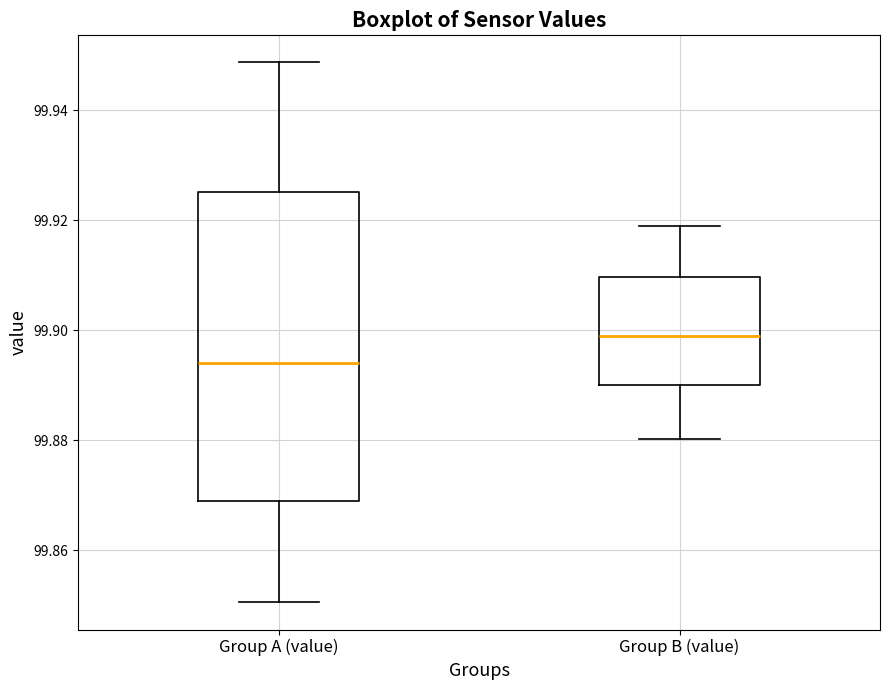

Reading left to right, read every box against the y-axis: the position of its median line, the range the box covers, and the ends of its whiskers. The values are not printed on the chart, so give them approximately, as read against the axis.

Group A (value): median 99.894, box 99.870 to 99.926, whiskers 99.850 to 99.948
Group B (value): median 99.898, box 99.890 to 99.910, whiskers 99.880 to 99.918